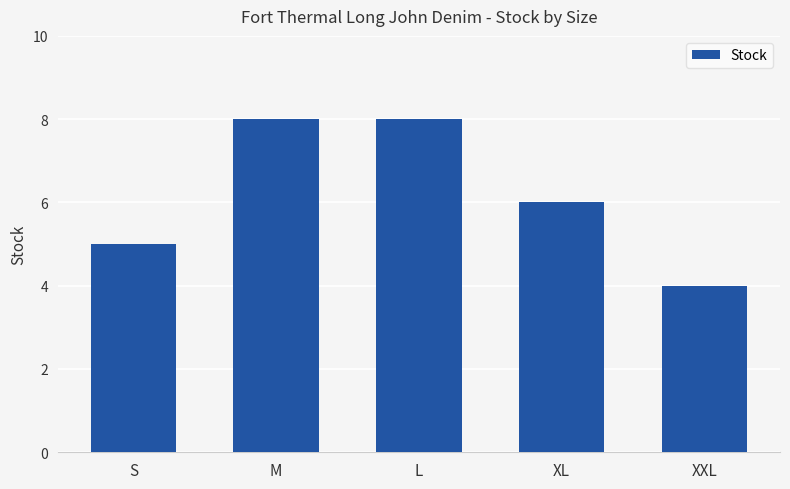

What is the maximum value shown in the chart?

8